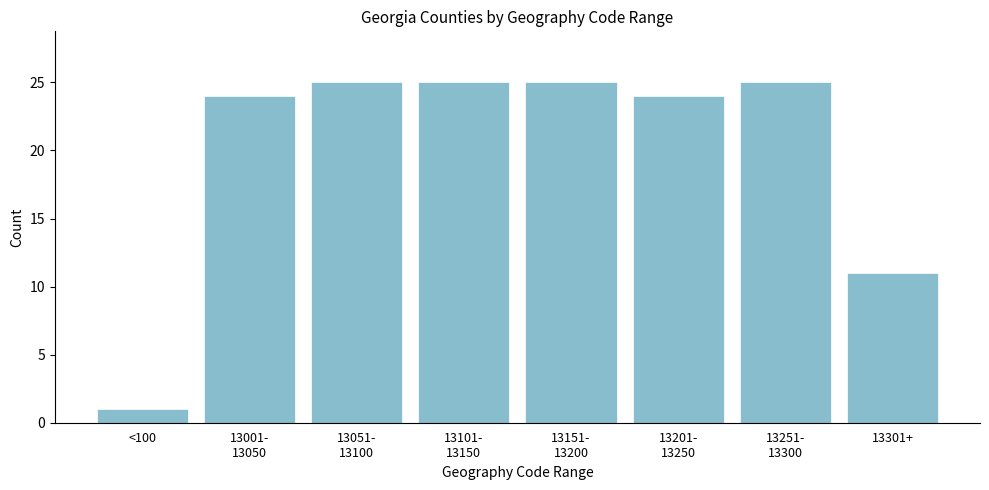

Reading left to right, list all the values displayed in this chart.

1	24	25	25	25	24	25	11